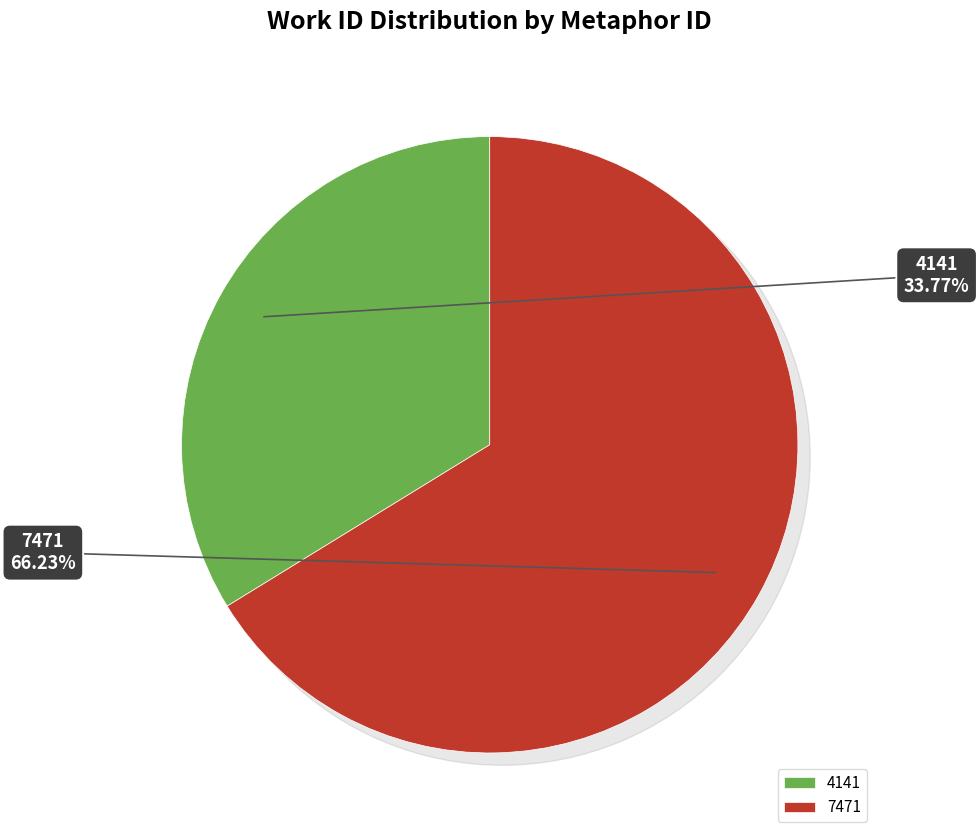

How much of the chart is everything except 7471?

33.8%